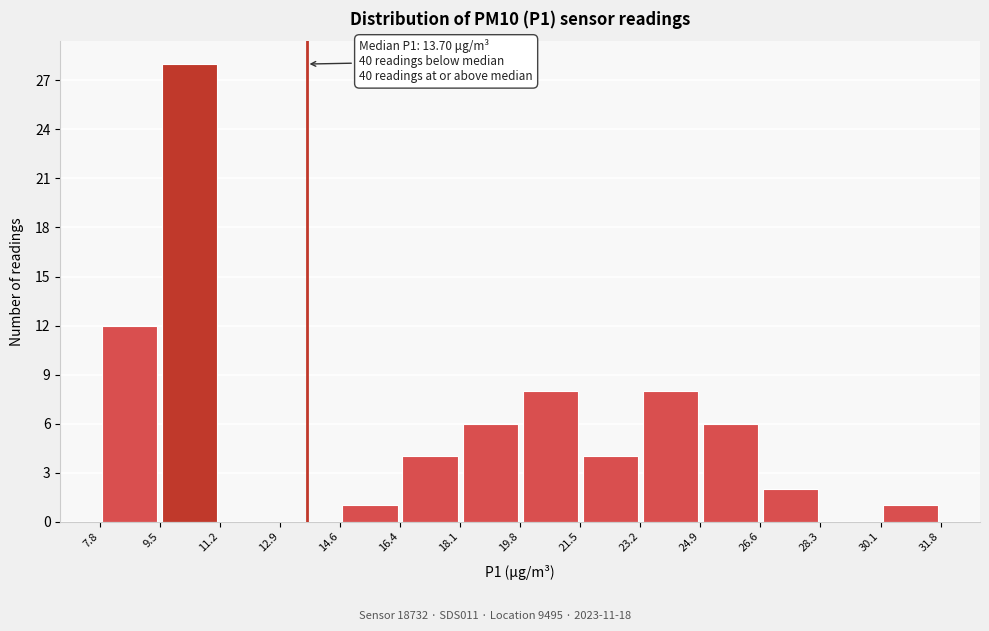

Over which range of the x-axis is the bar tallest?

9.5 to 11.2